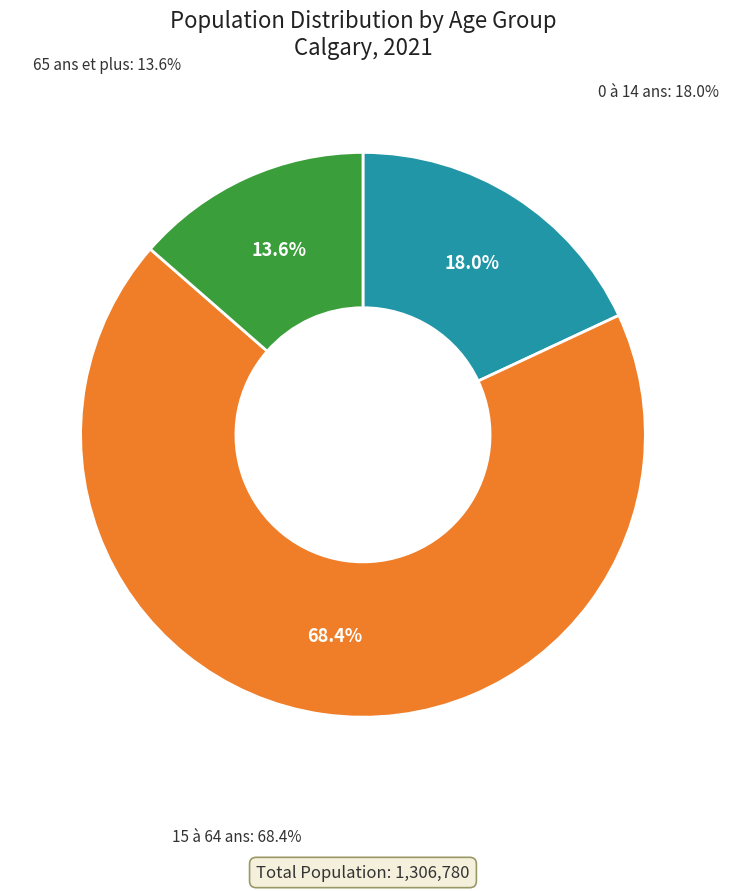

What is the change in value from 0 à 14 ans to 15 à 64 ans?

+657670